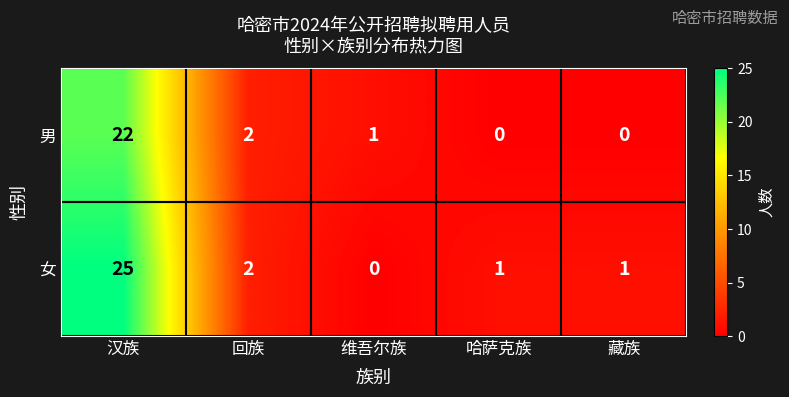

What is the difference between the highest and lowest values at 汉族?

3